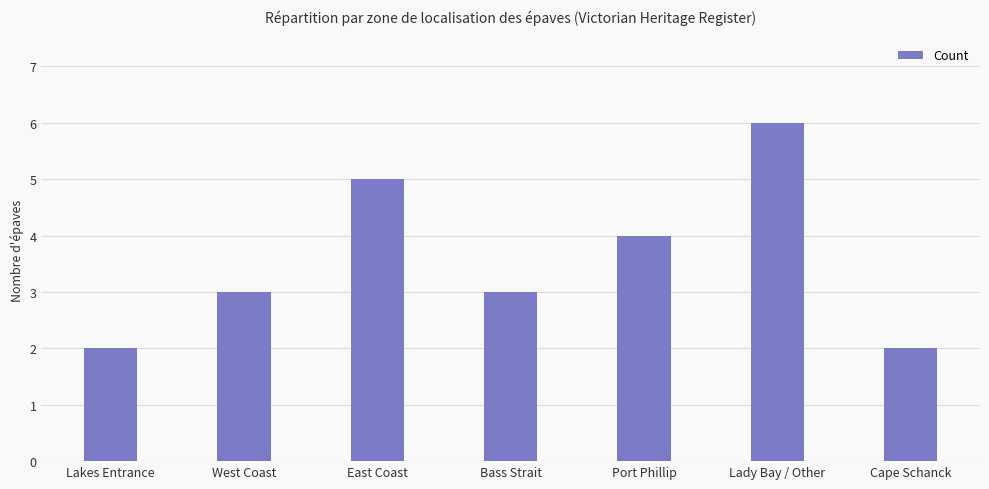

What is the sum of all values?

25